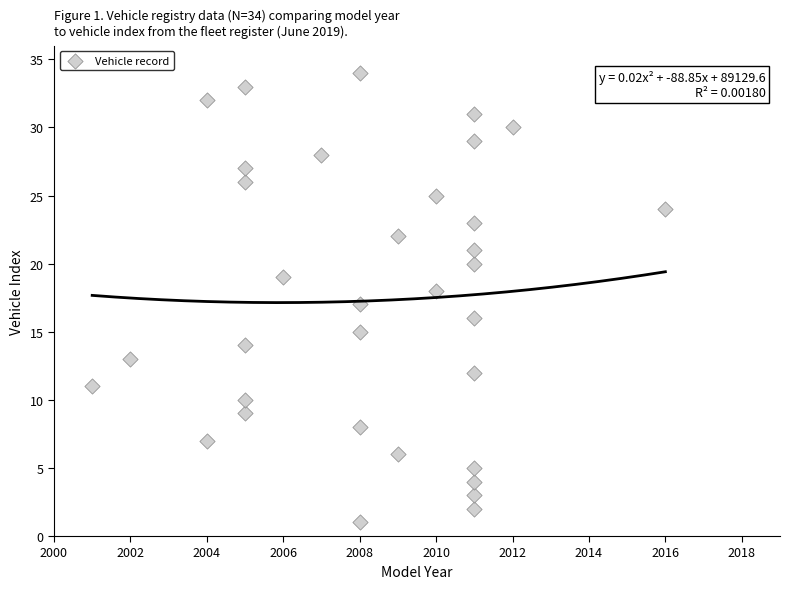

What is the range of Y values (max minus min)?

33